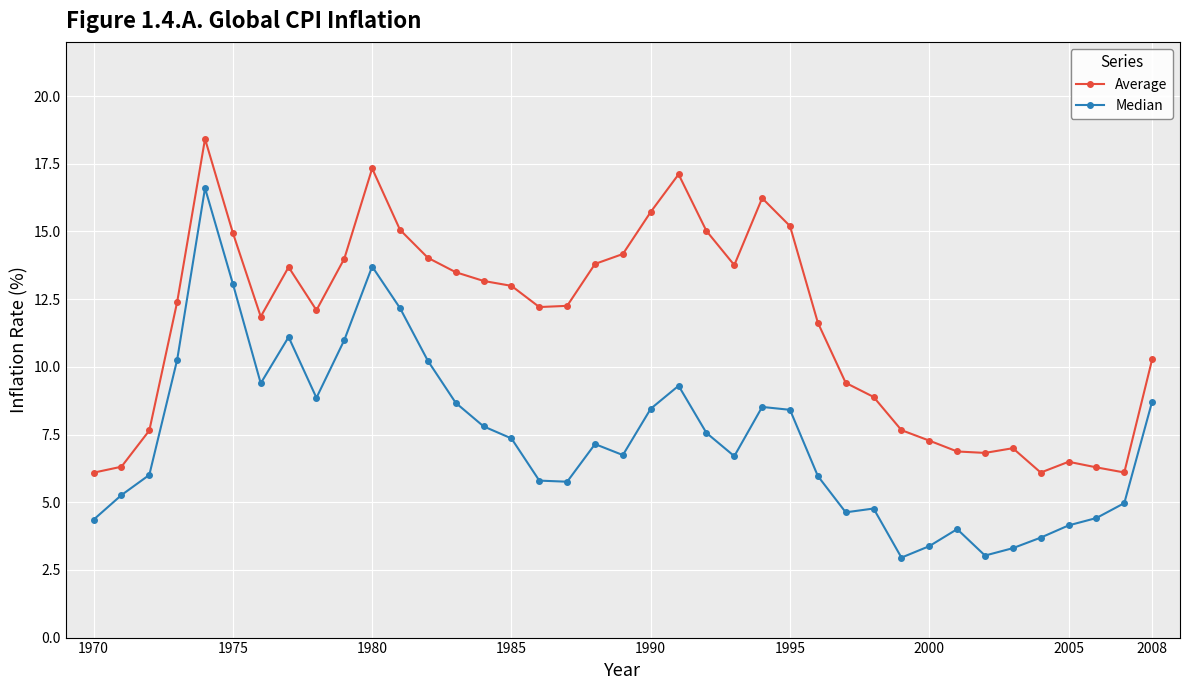

List the series in order of their peak value, highest first.

Average, Median